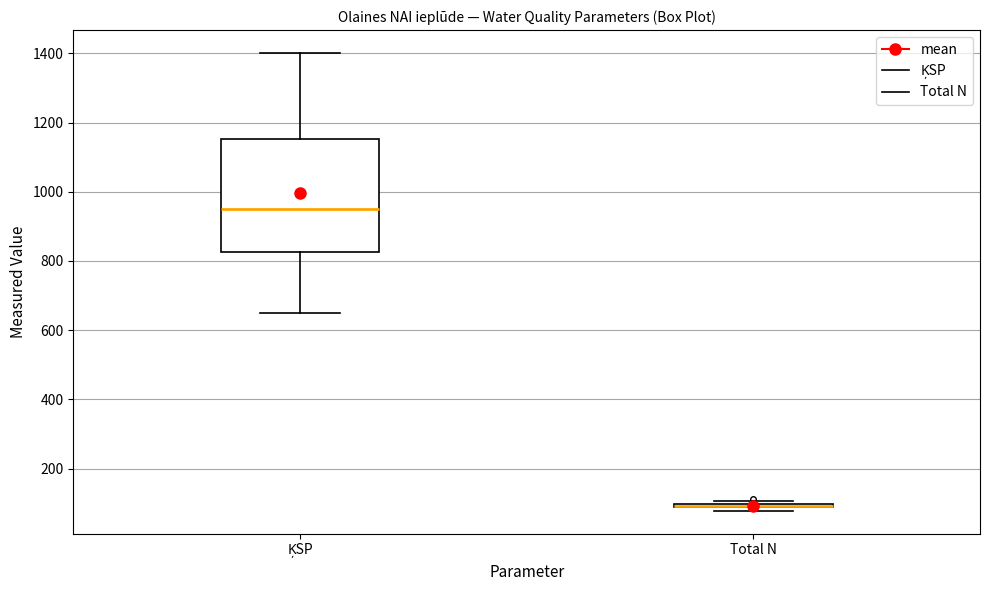

Reading left to right, transcribe this box plot: for each box, give where its median line is, the range the box spans, and where its two whiskers end, as read against the y-axis. The values are not printed on the chart, so give them approximately, as read against the axis.

ĶSP: median 940, box 820 to 1160, whiskers 660 to 1400
Total N: box collapsed to a line at 100, whiskers 80 to 100